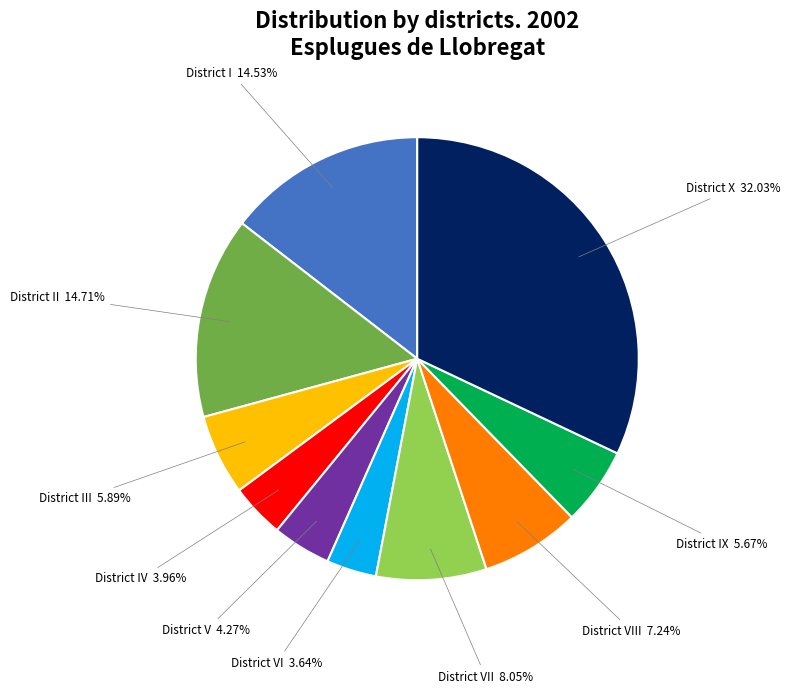

Between District IV 3.96% and District IX 5.67%, which is larger?

District IX 5.67%